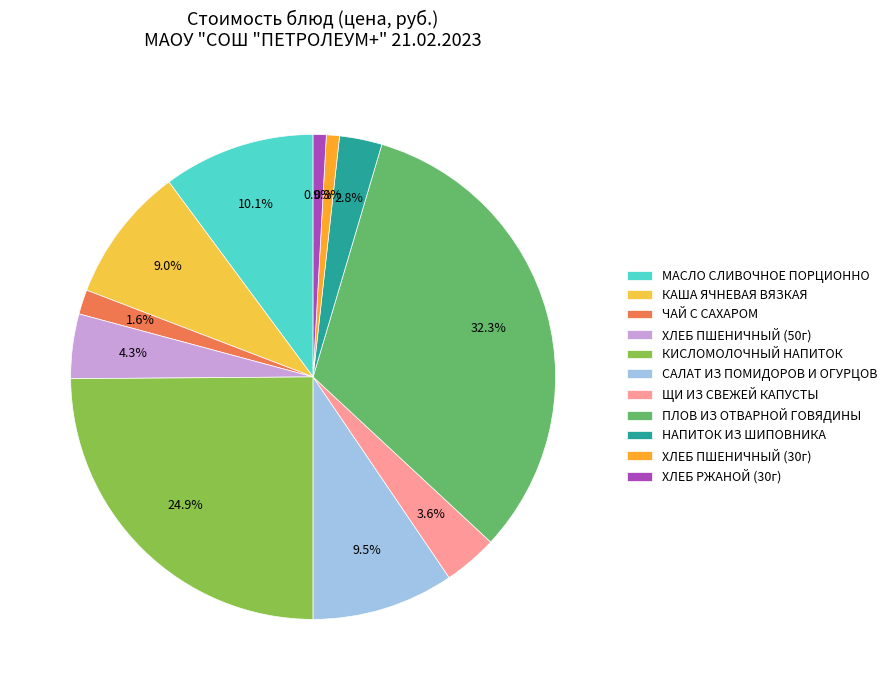

How many segments does this pie chart have?

11